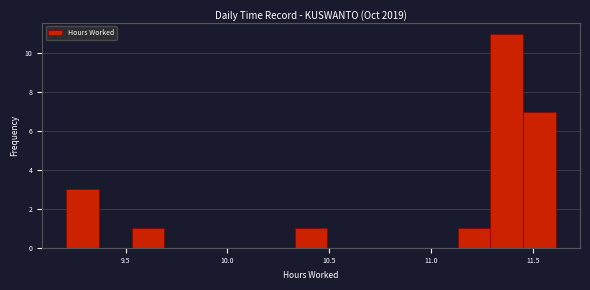

Around what value on the x-axis is the tallest bar? Give the approximate position of its centre, as read against the axis.

11.35